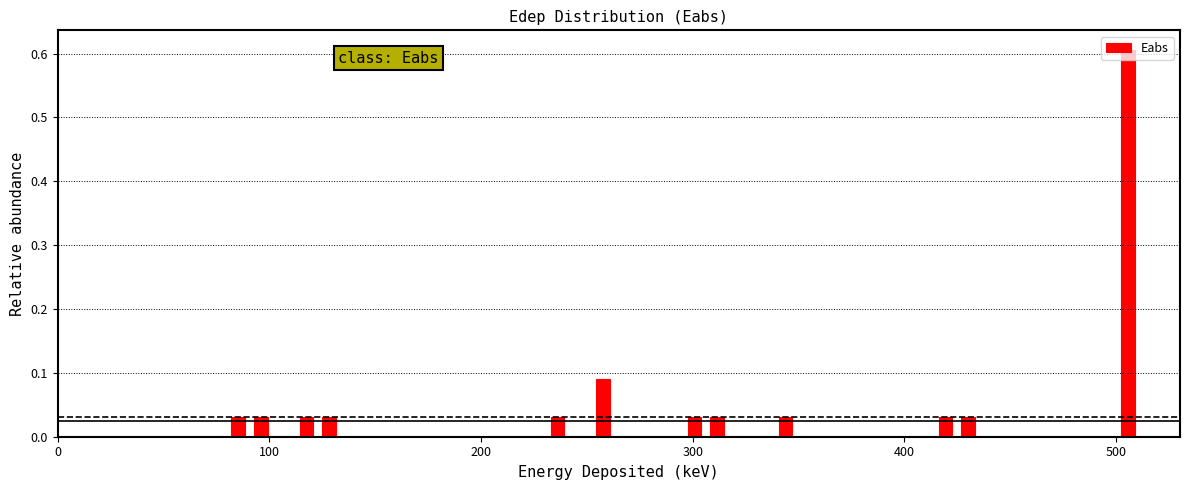

Around what value on the x-axis is the tallest bar? Give the approximate position of its centre, as read against the axis.

510